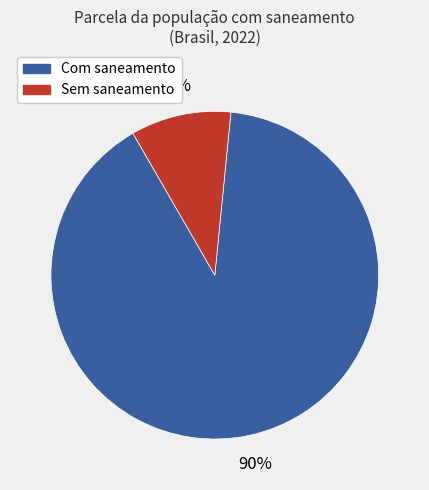

Is there any slice that represents more than half of the pie?

Yes